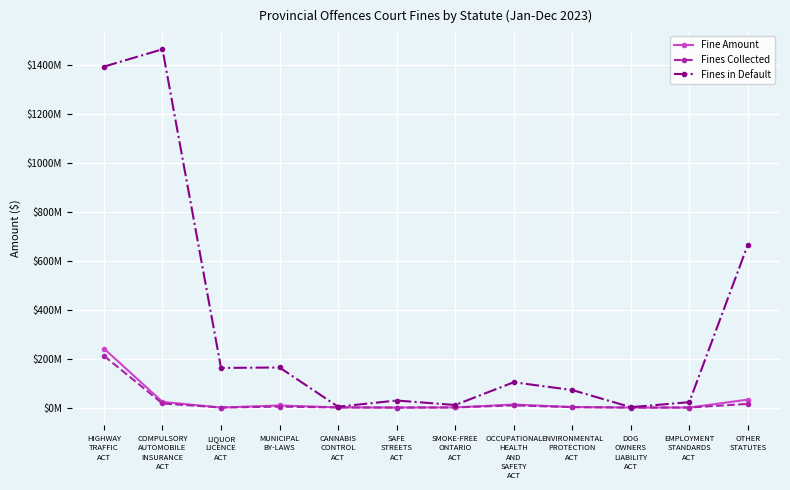

List the labels in order of Fine Amount value, largest first.

HIGHWAY
TRAFFIC
ACT, OTHER
STATUTES, COMPULSORY
AUTOMOBILE
INSURANCE
ACT, OCCUPATIONAL
HEALTH
AND
SAFETY
ACT, MUNICIPAL
BY-LAWS, ENVIRONMENTAL
PROTECTION
ACT, CANNABIS
CONTROL
ACT, SMOKE-FREE
ONTARIO
ACT, SAFE
STREETS
ACT, LIQUOR
LICENCE
ACT, DOG
OWNERS
LIABILITY
ACT, EMPLOYMENT
STANDARDS
ACT